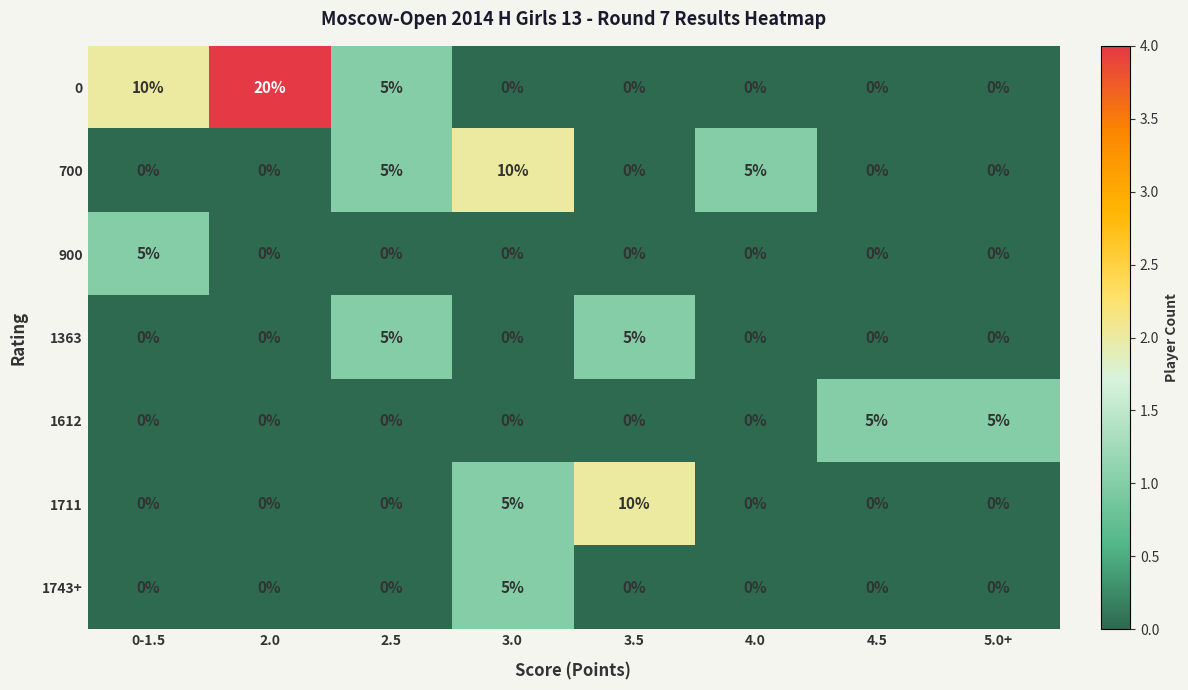

At how many categories does at least one series exceed 3?

8